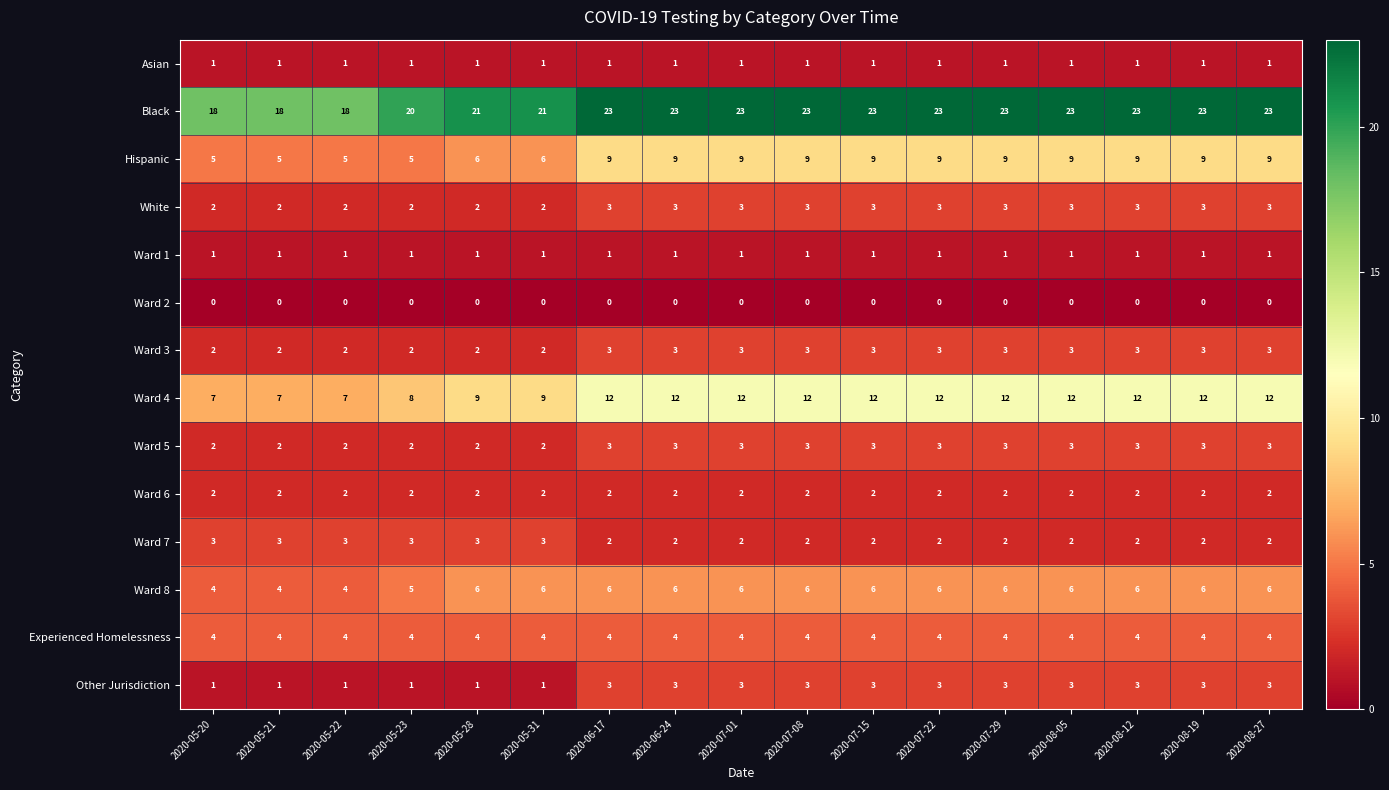

What is the maximum value shown in the chart?

23